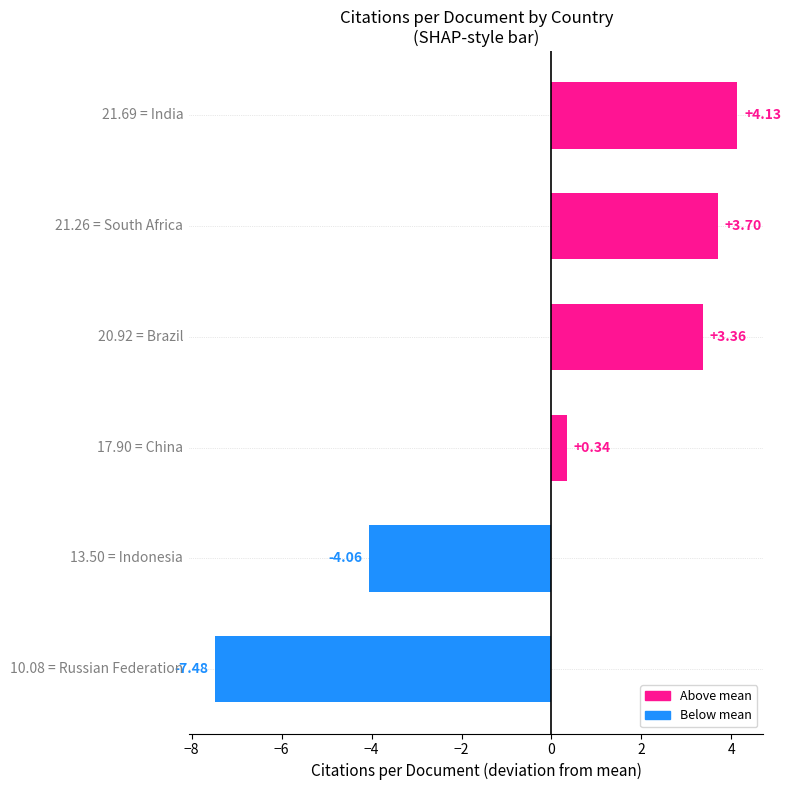

How many values exceed 3?

3